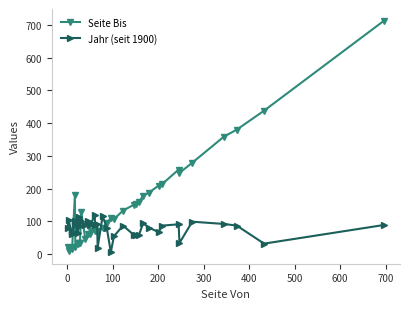

How many interior local peaks does the Jahr (seit 1900) series have?

12